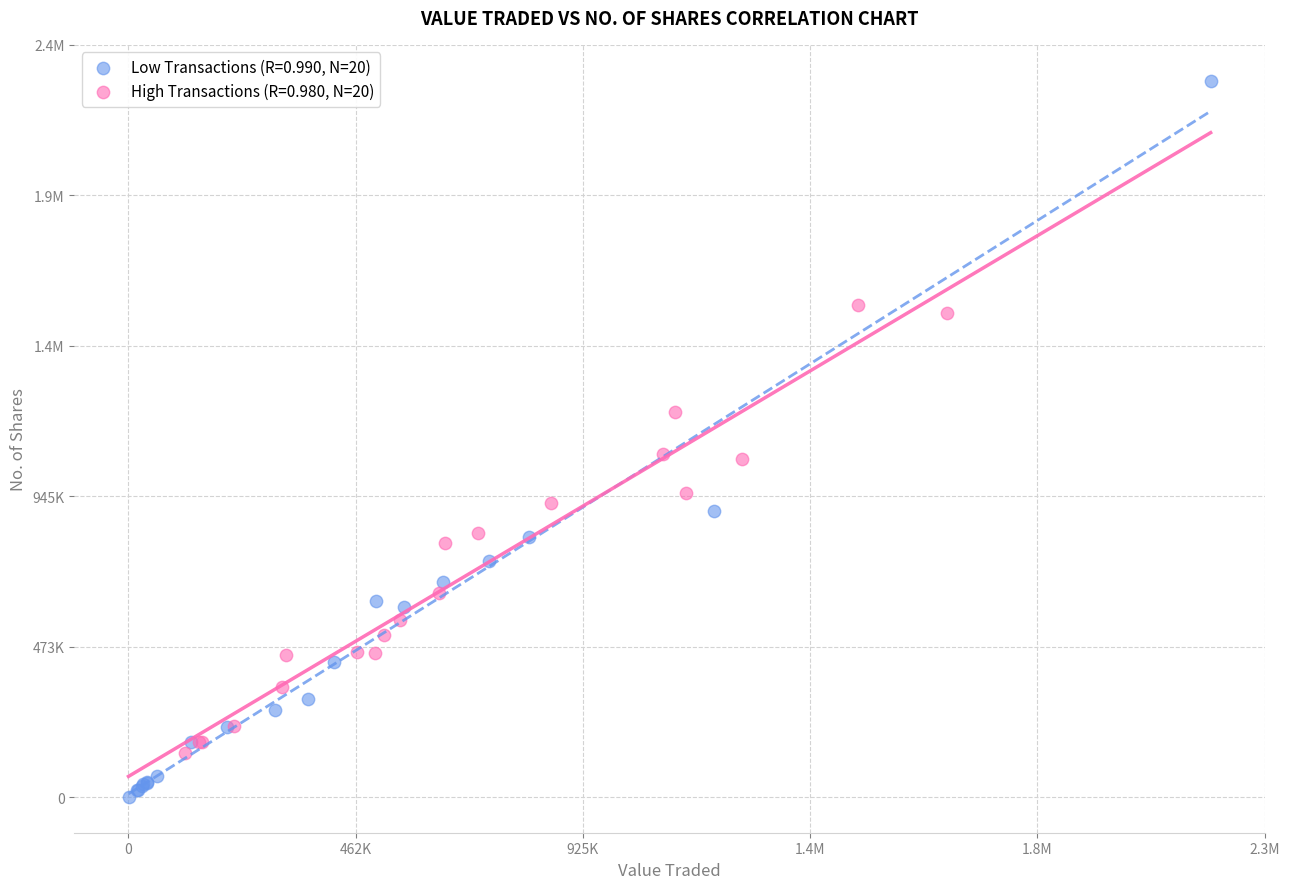

What are all the series names shown in the legend?

Low Transactions (R=0.990, N=20), High Transactions (R=0.980, N=20)